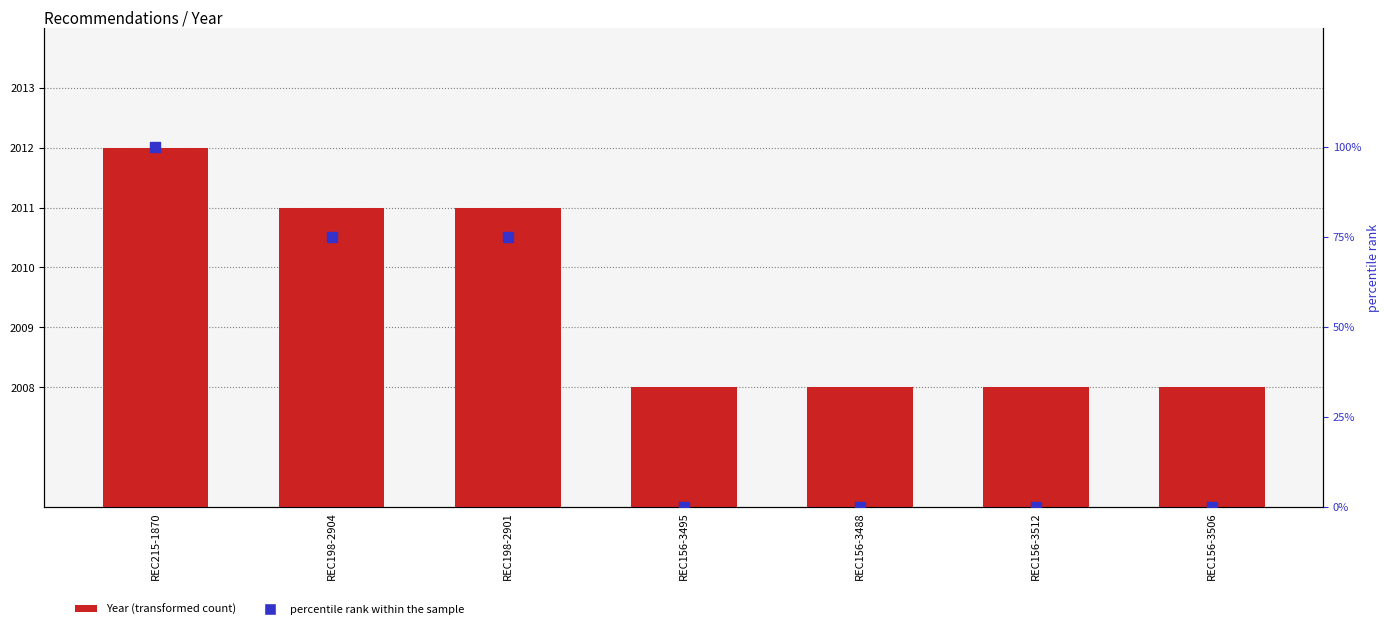

Is the value of Year at REC156-3488 greater than the value of percentile rank within the sample at REC156-3512?

Yes